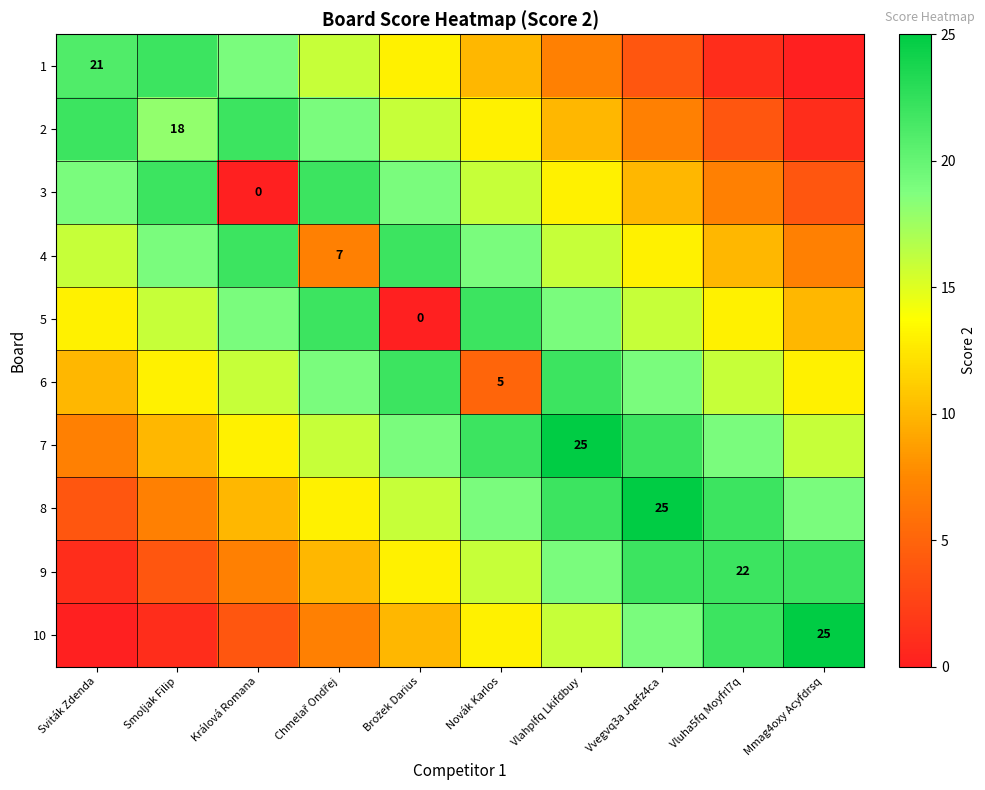

Between Novák Karlos and Vluha5fq Moyfrl7q, which series saw the biggest shift?

6